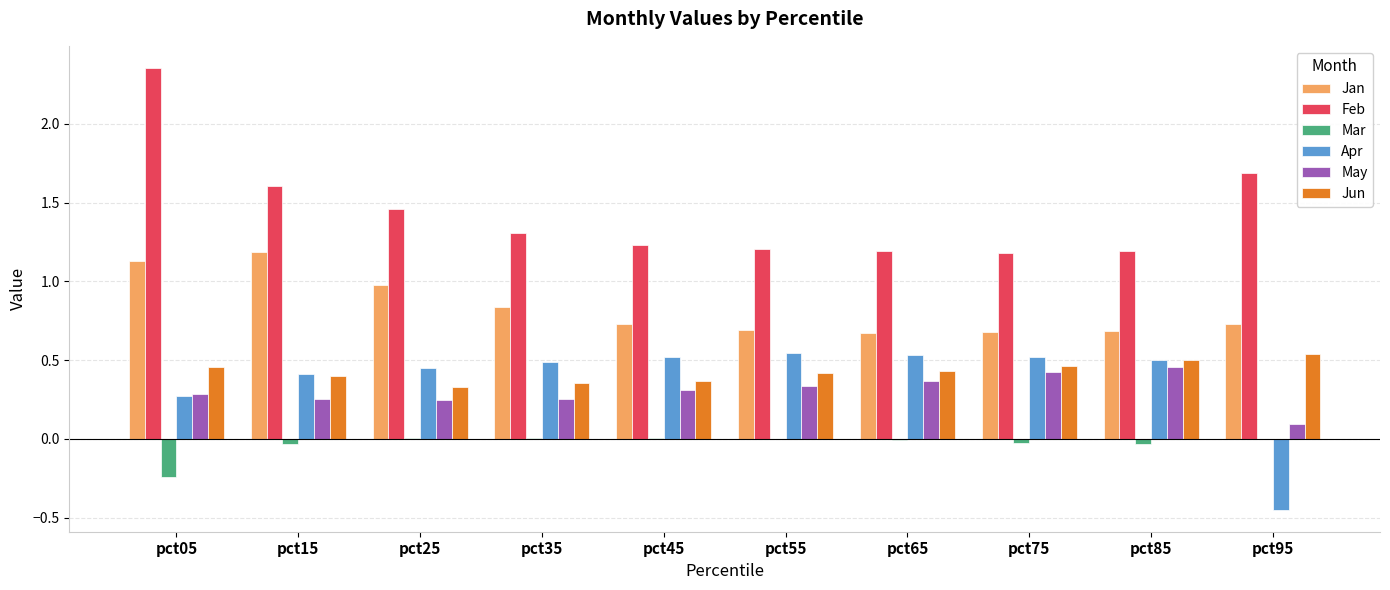

Which series changed the most between pct05 and pct25?

Feb